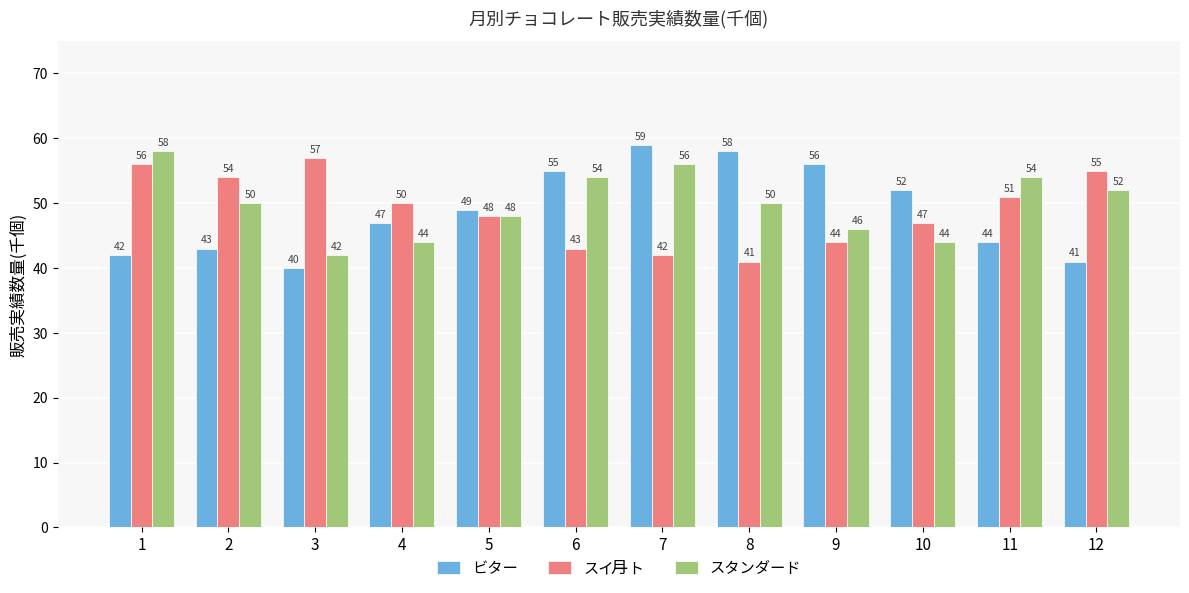

What is the value of the ビター bar at the 5th from the left?

49